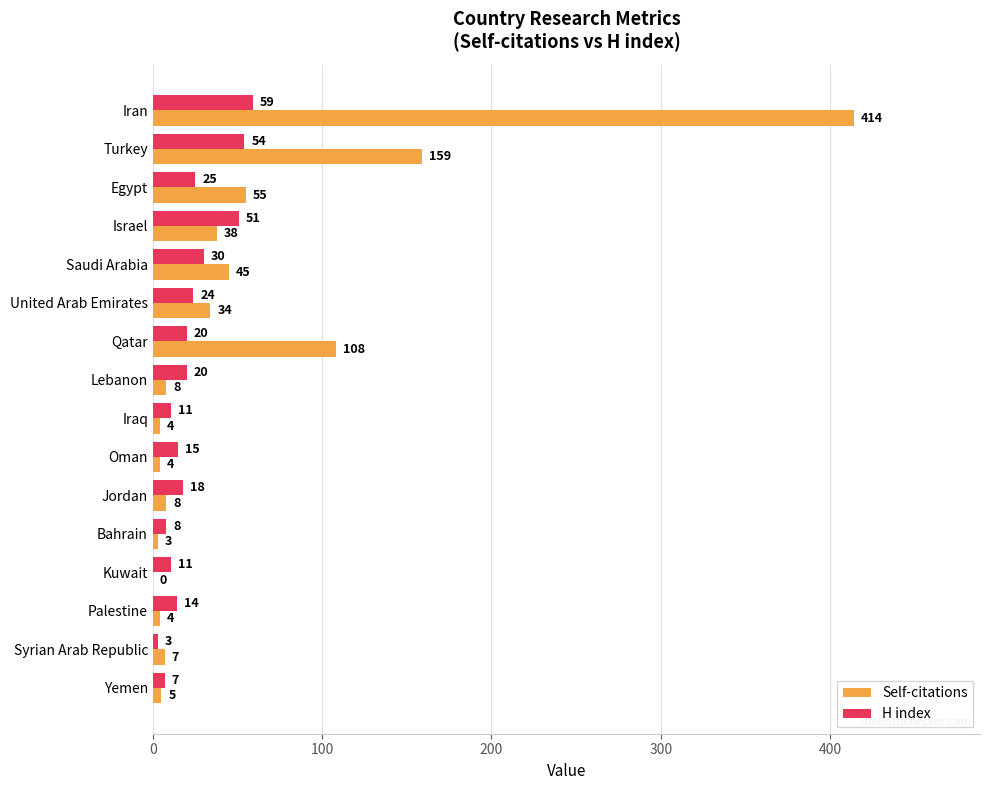

How many positive values does the Self-citations series have?

15